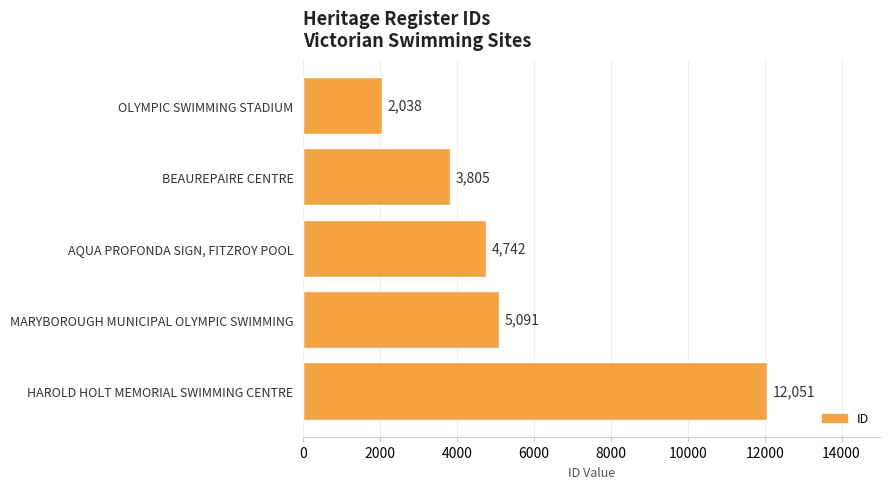

Rank the categories by value from highest to lowest.

HAROLD HOLT MEMORIAL SWIMMING CENTRE, MARYBOROUGH MUNICIPAL OLYMPIC SWIMMING, AQUA PROFONDA SIGN, FITZROY POOL, BEAUREPAIRE CENTRE, OLYMPIC SWIMMING STADIUM